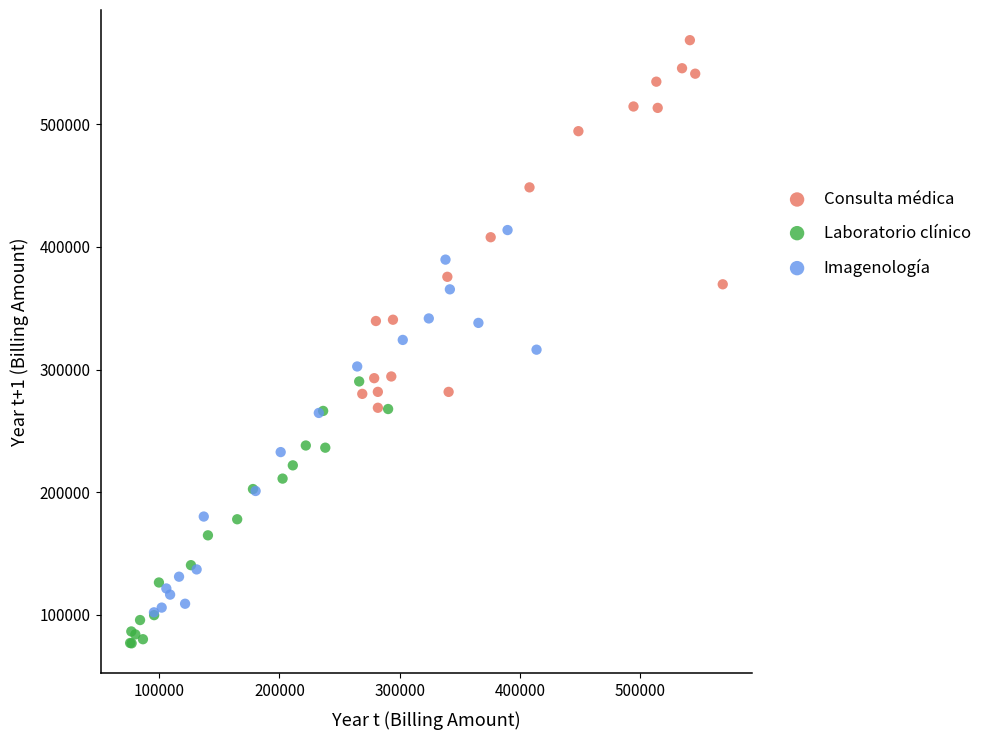

Which series reaches the minimum Y coordinate?

Laboratorio clínico